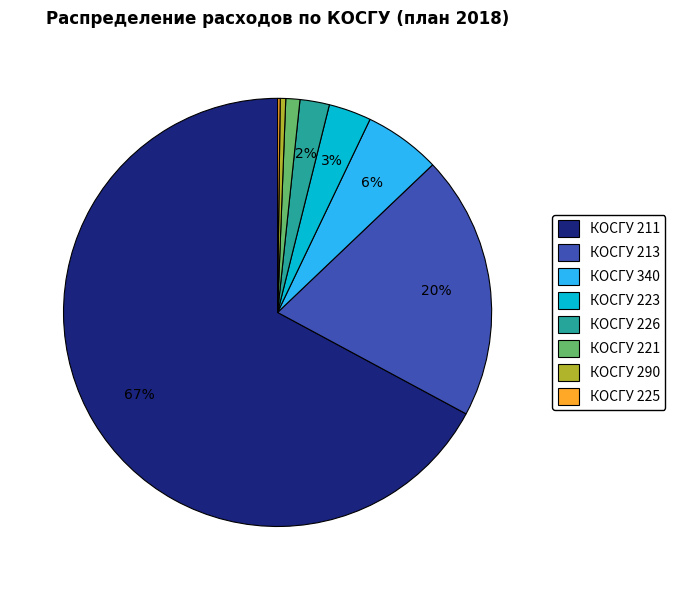

To the nearest percent, what is the average slice percentage?

12%